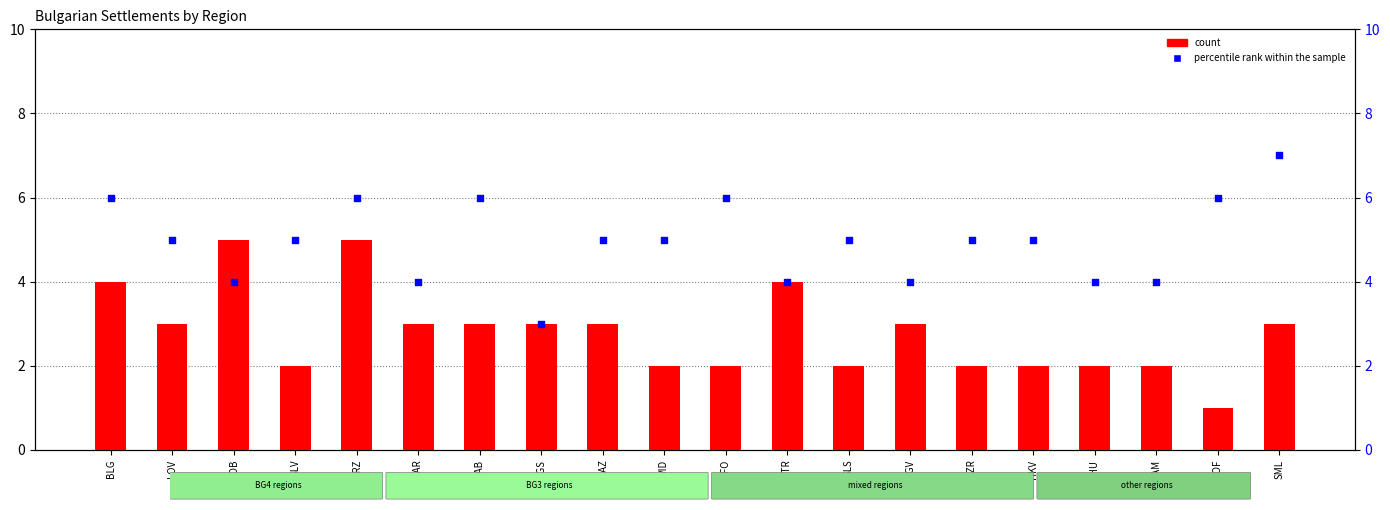

What is the total value across all series at GAB?

9